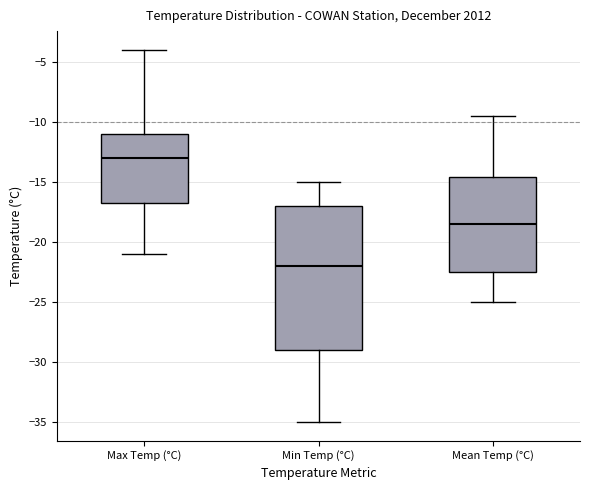

Which box's median line is the lowest?

Min Temp (°C)